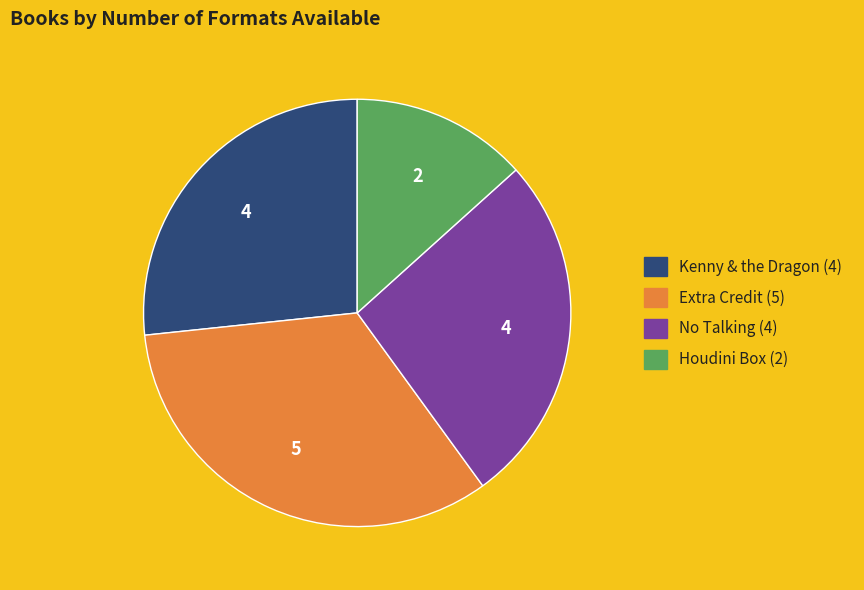

What is the largest slice in the pie chart?

Extra Credit